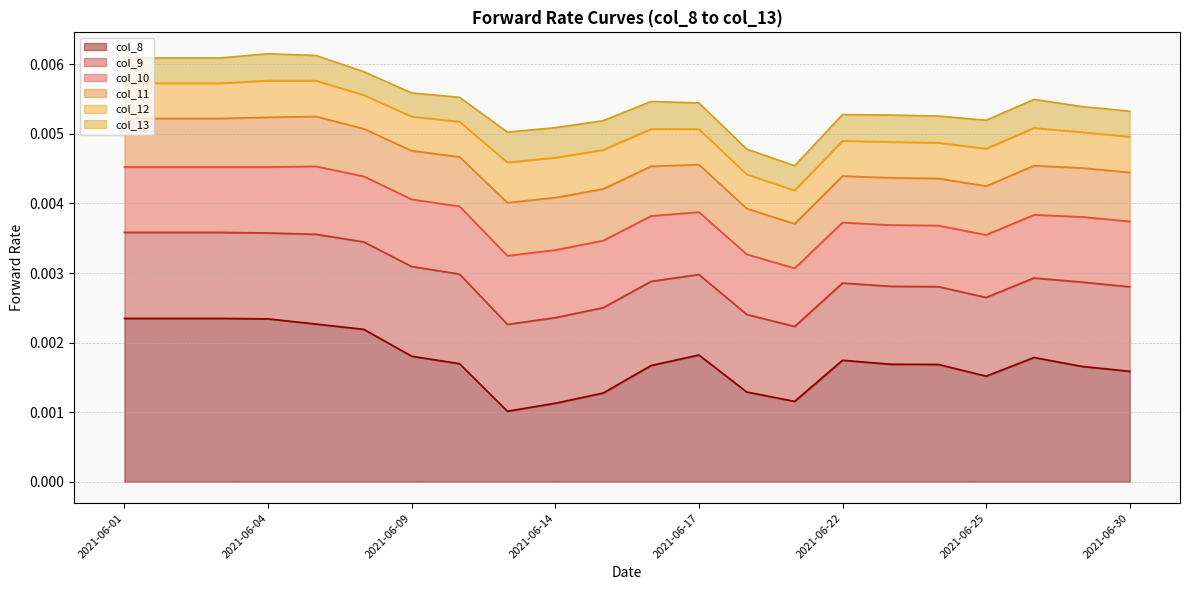

Is it true that col_11 equals 0.0 at 2021-06-25?

False